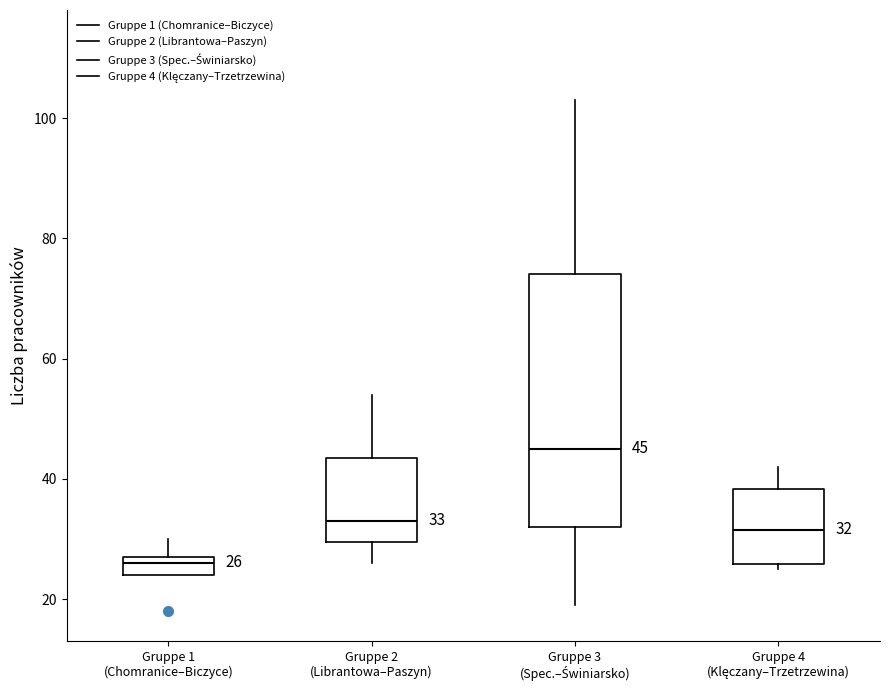

Which box is the tallest, from its lower edge to its upper edge?

Gruppe 3 (Spec.–Świniarsko)